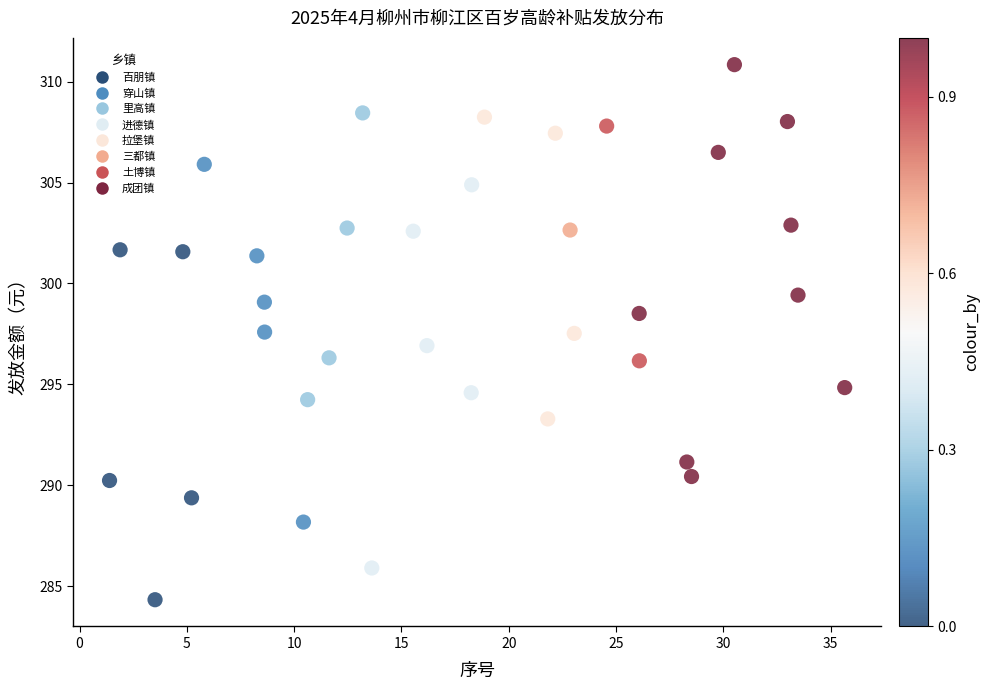

What is the range of X values (max minus min)?

34.3